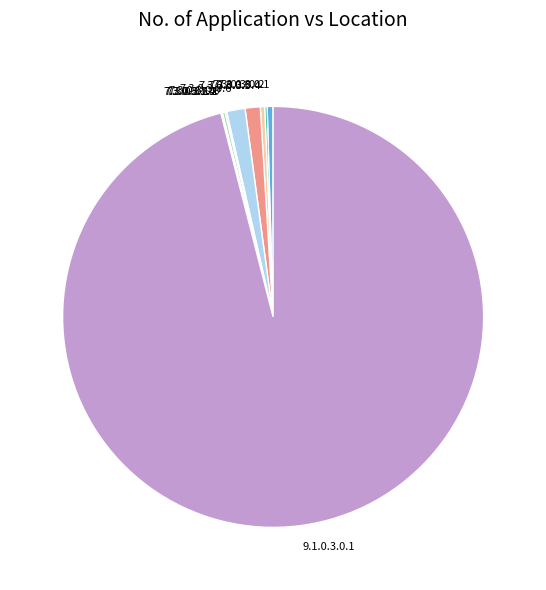

Do 7.3.0.3.0.1 and 7.3.0.3.0.5 together represent more than half of the pie?

No